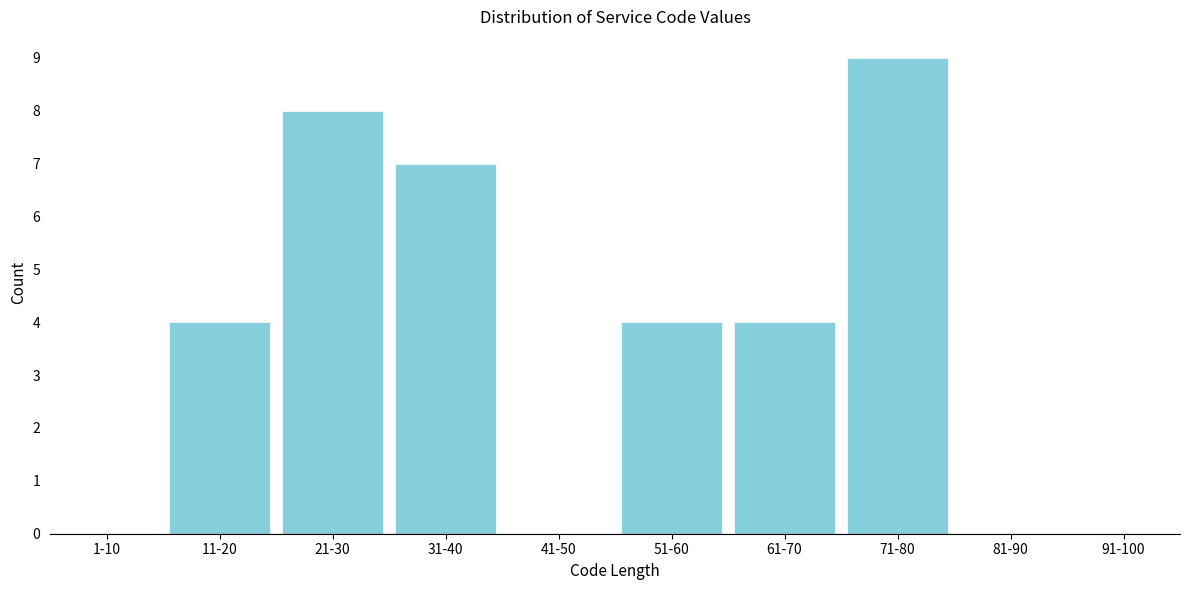

Reading right to left, what are all the values shown in this chart?

91-100=0	81-90=0	71-80=9	61-70=4	51-60=4	41-50=0	31-40=7	21-30=8	11-20=4	1-10=0